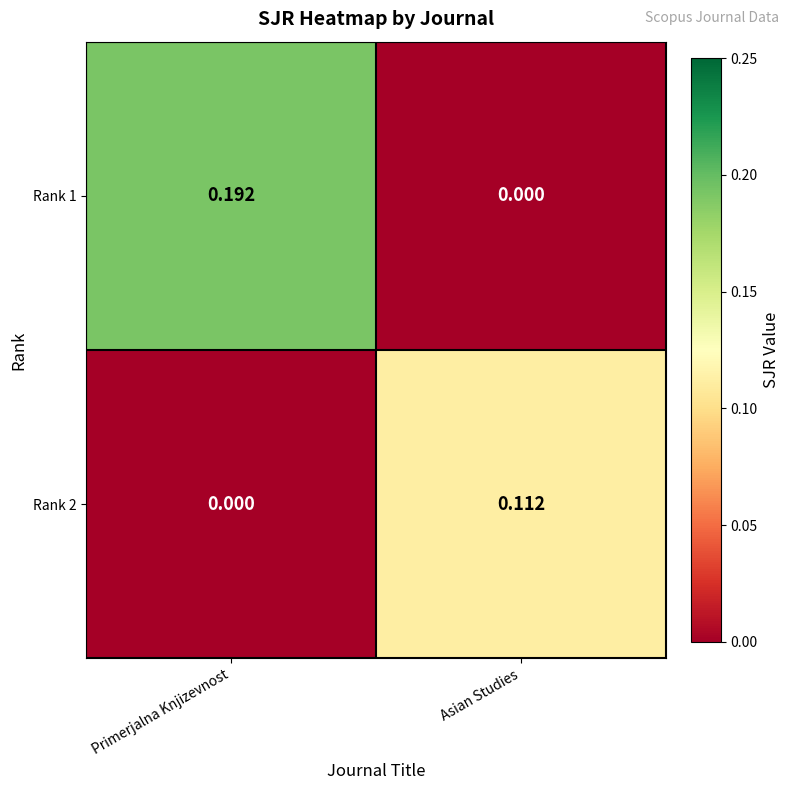

Is the value of Rank 2 at Asian Studies greater than the value of Rank 1 at Asian Studies?

Yes